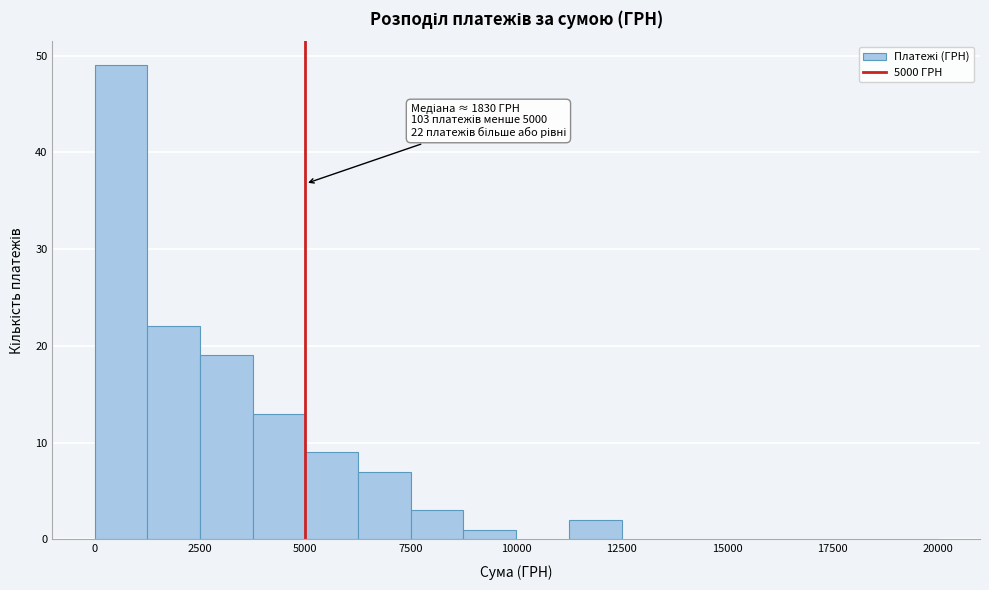

Around what value on the x-axis is the tallest bar? Give the approximate position of its centre, as read against the axis.

500